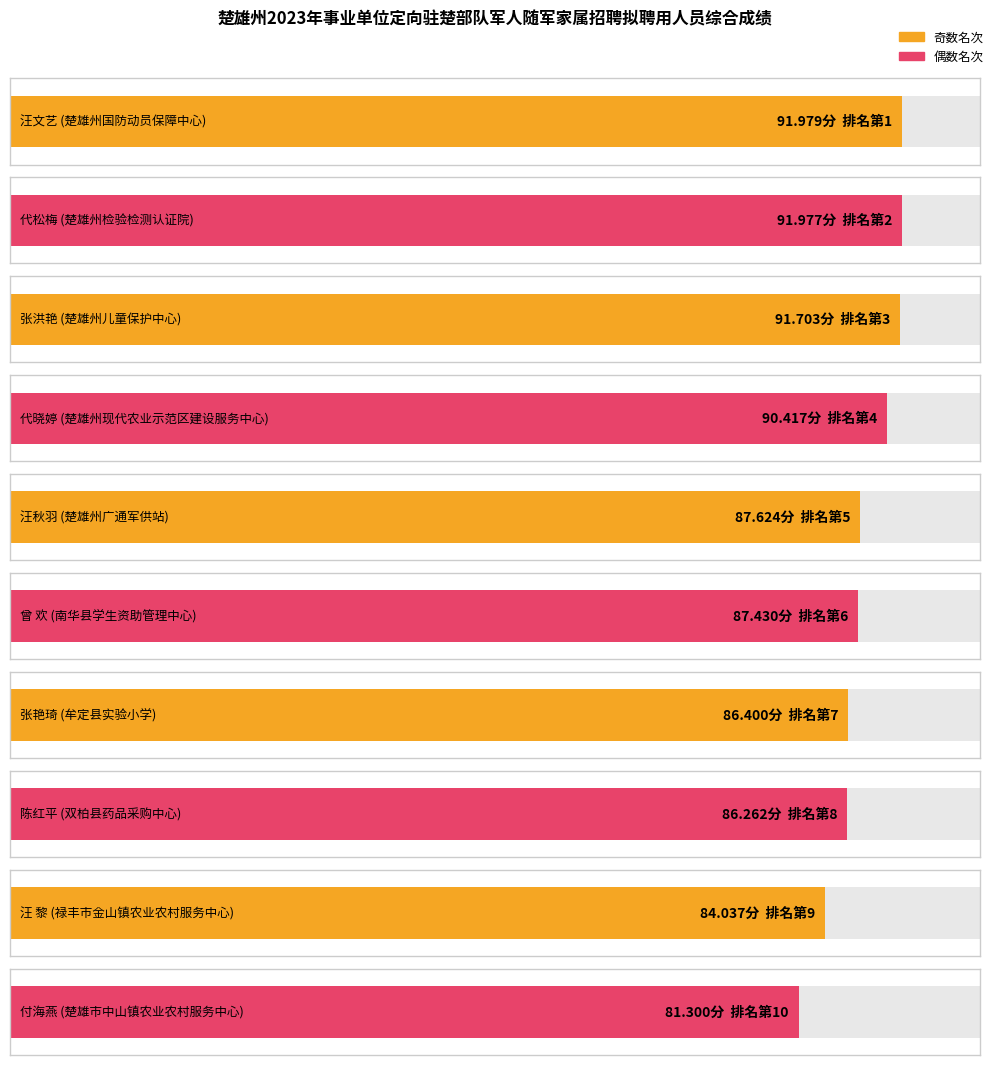

What is the minimum value shown in the chart?

81.3